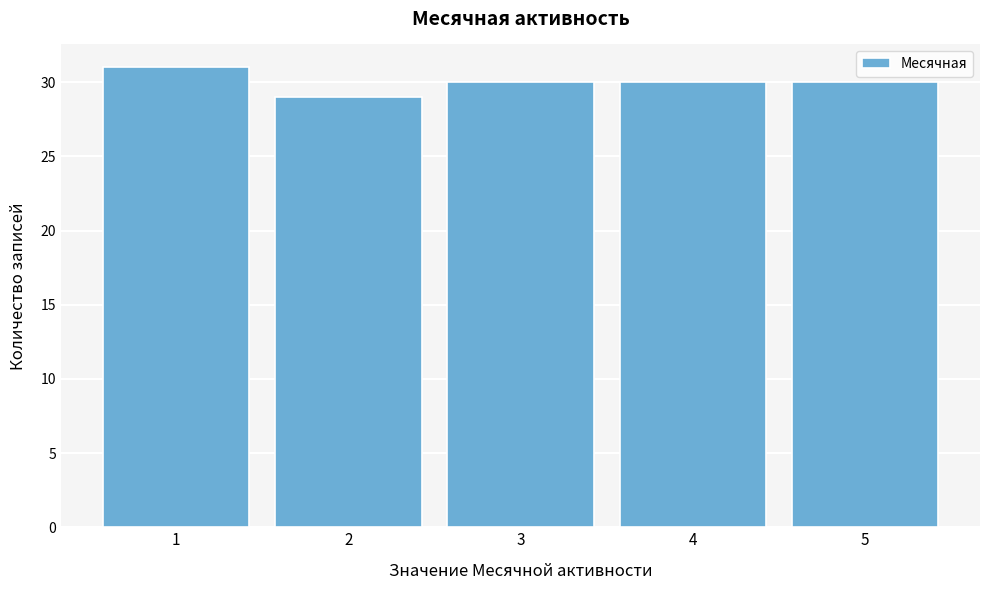

Reading right to left, list all the values displayed in this chart.

5=30	4=30	3=30	2=29	1=31